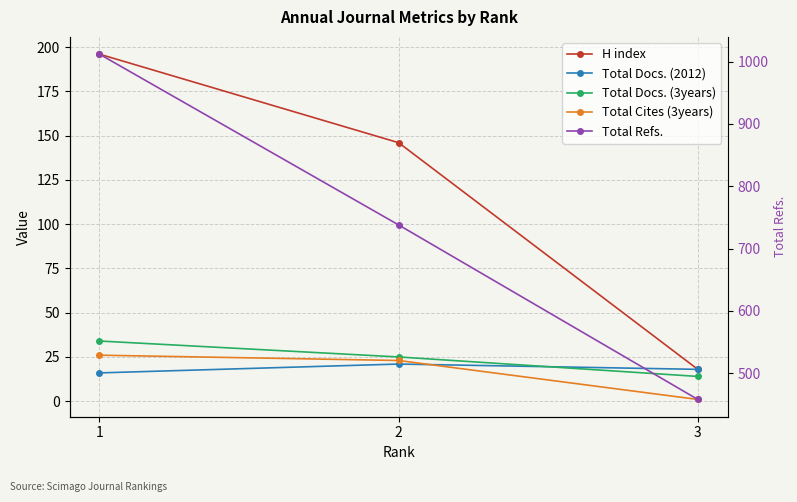

Which has a higher value, 1 or 2?

1